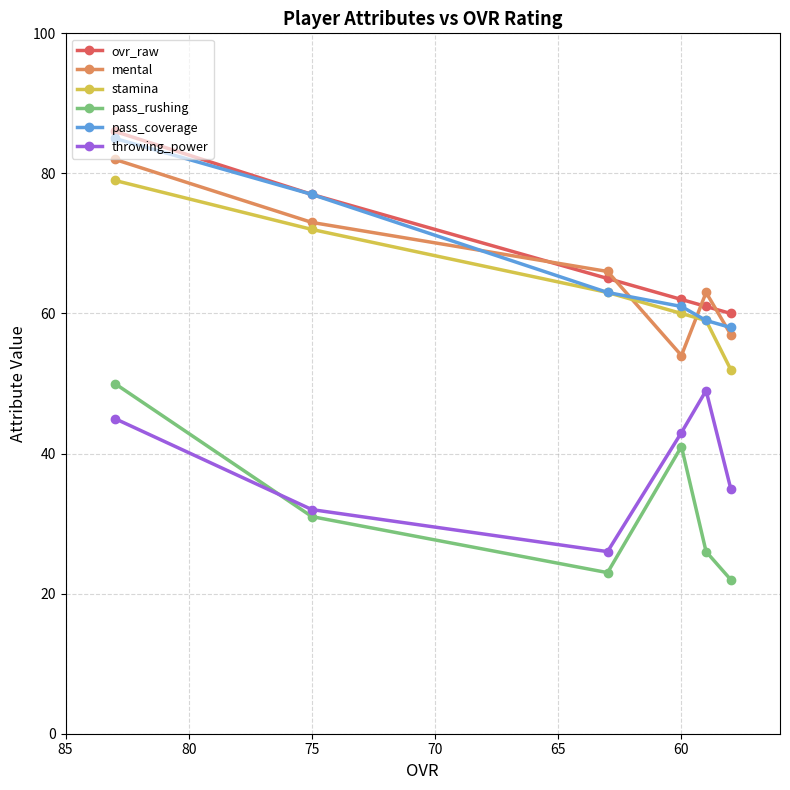

At 60, list the series in order from largest to smallest.

ovr_raw, pass_coverage, stamina, mental, throwing_power, pass_rushing